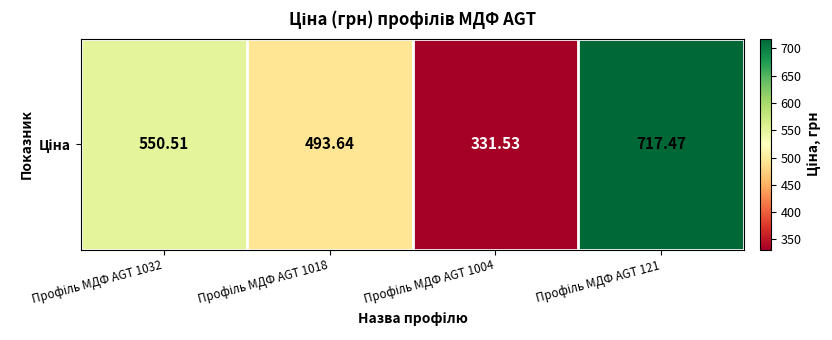

What is the greatest value displayed?

717.5